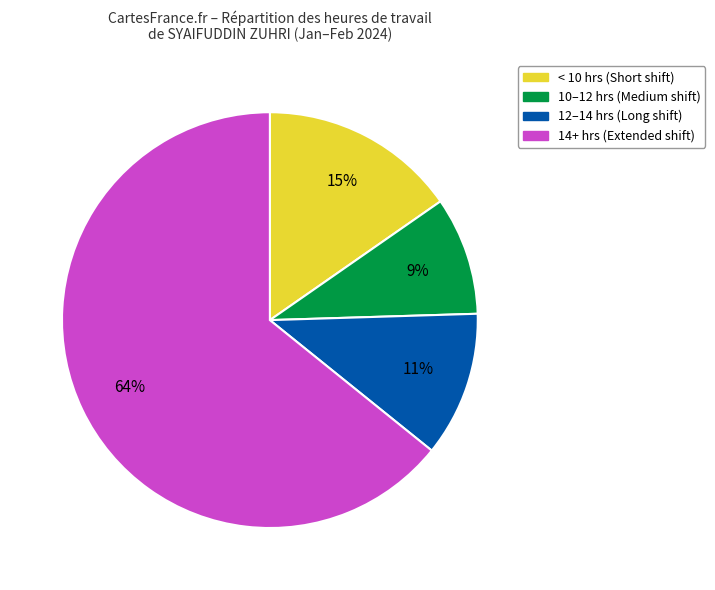

To the nearest percent, what is the average slice percentage?

25%